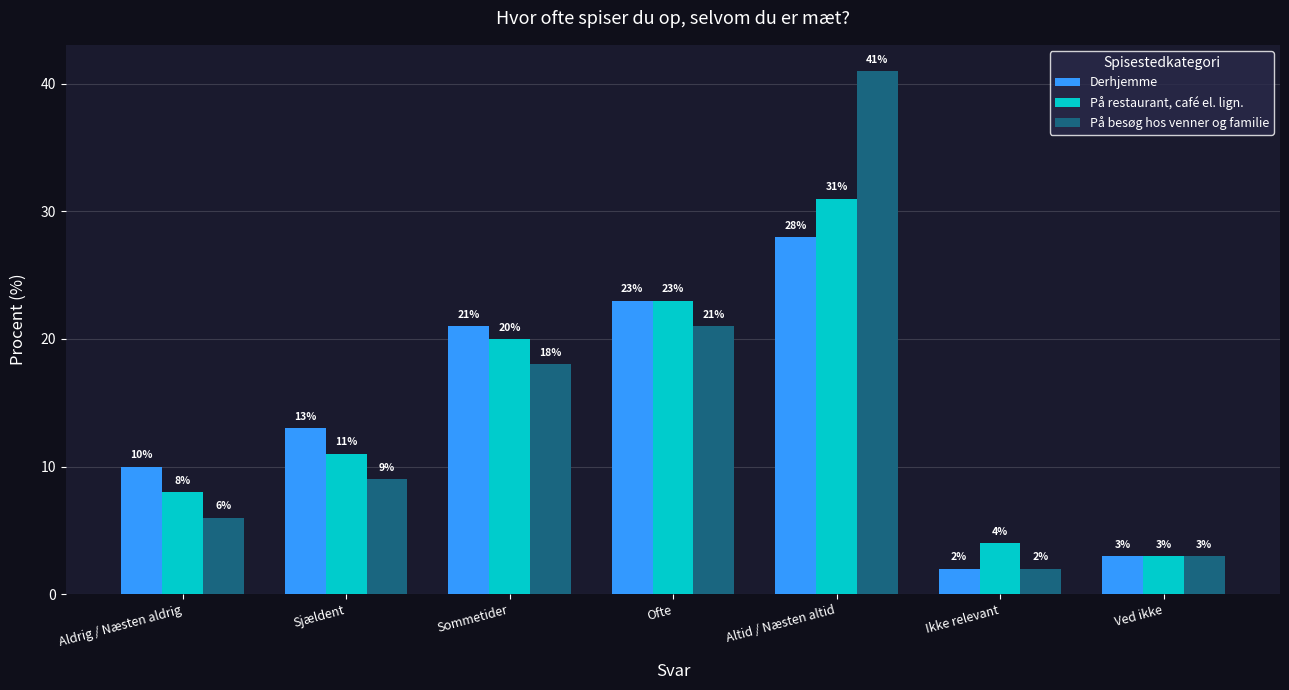

At how many categories does at least one series exceed 15?

3